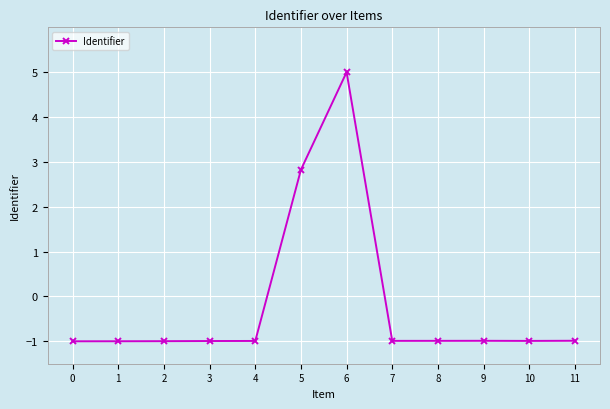

Count the number of values greater than 0.

2